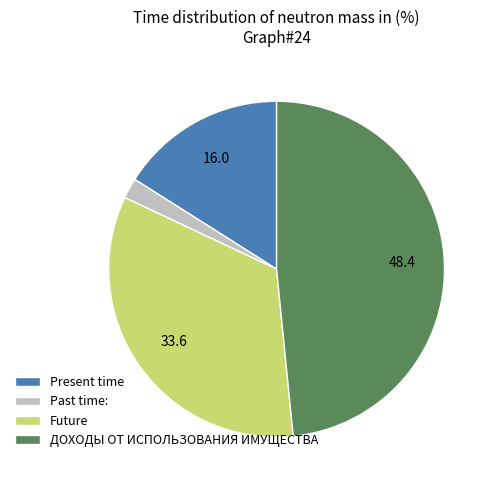

What is the ratio of the value at Future to the value at Past time:?

17.1